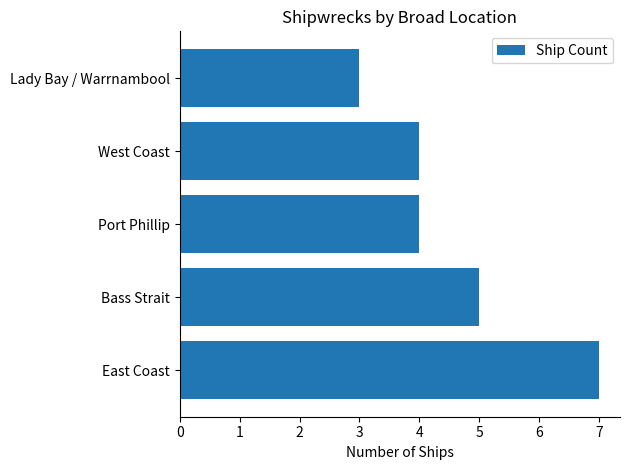

Reading bottom to top, list all the values displayed in this chart.

East Coast=7	Bass Strait=5	Port Phillip=4	West Coast=4	Lady Bay / Warrnambool=3